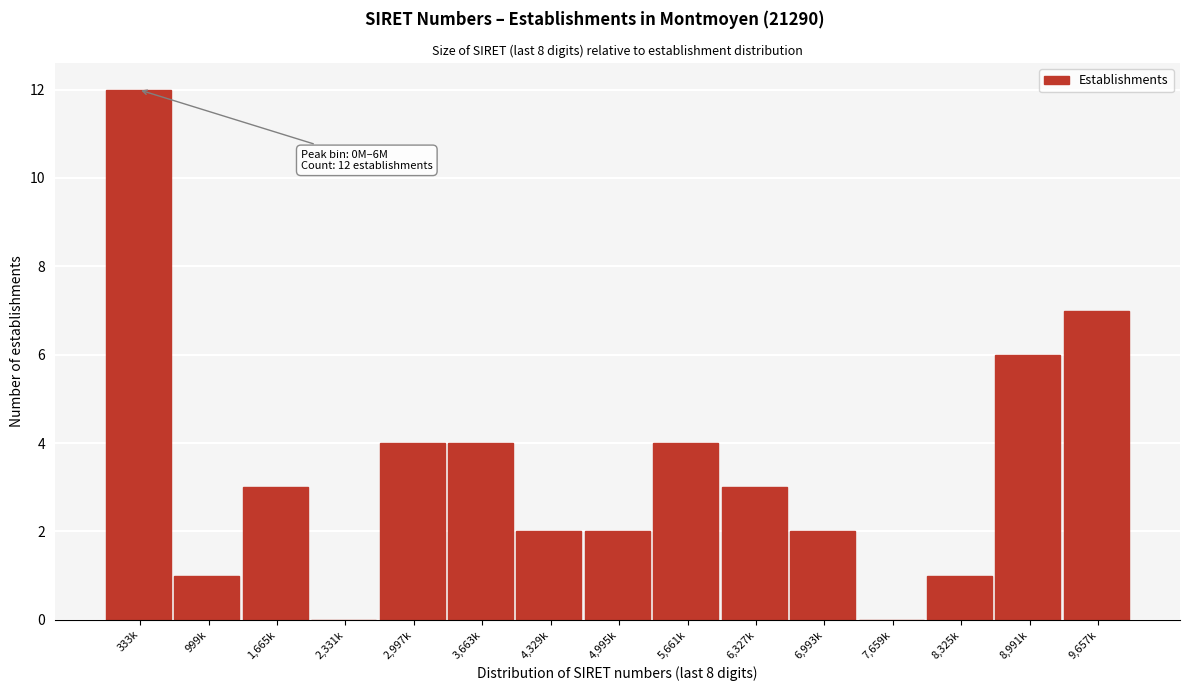

Reading left to right, extract all data points from this chart.

333k=12	999k=1	1,665k=3	2,331k=0	2,997k=4	3,663k=4	4,329k=2	4,995k=2	5,661k=4	6,327k=3	6,993k=2	7,659k=0	8,325k=1	8,991k=6	9,657k=7